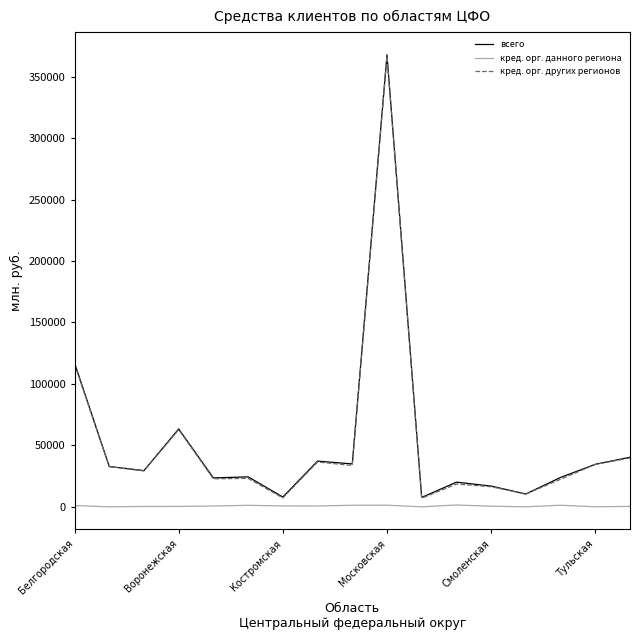

Which series has the widest spread of values?

всего